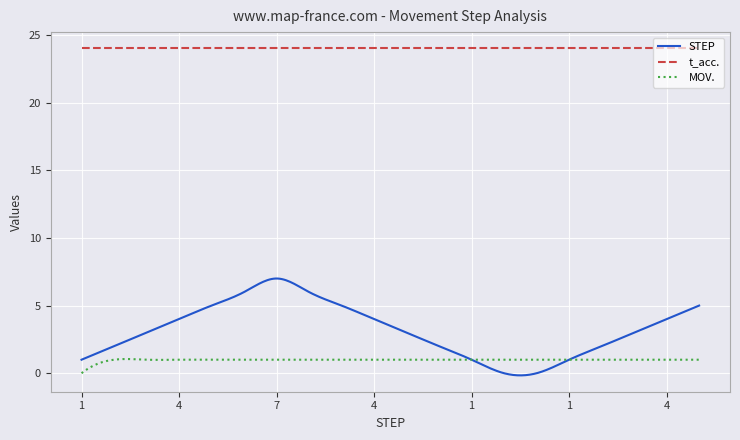

Which series has the largest total across all categories?

t_acc.